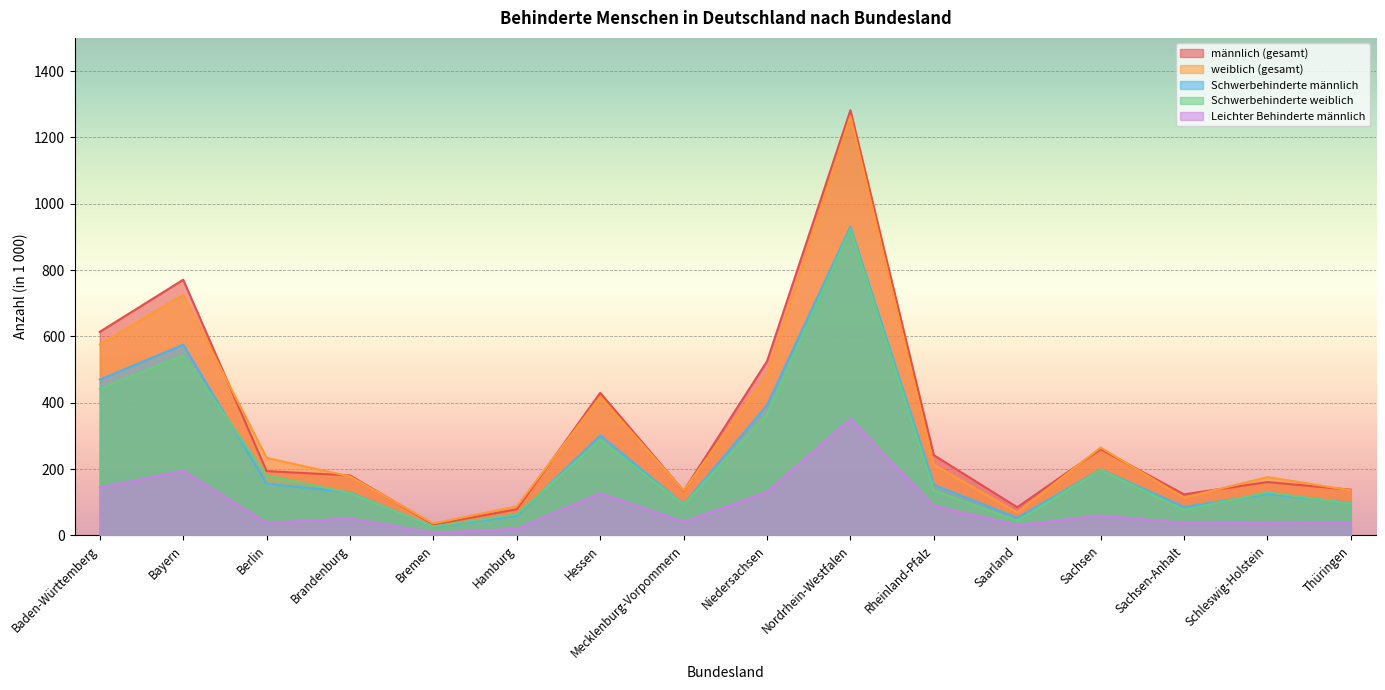

True or false: Leichter Behinderte männlich and männlich (gesamt) intersect in this chart.

False